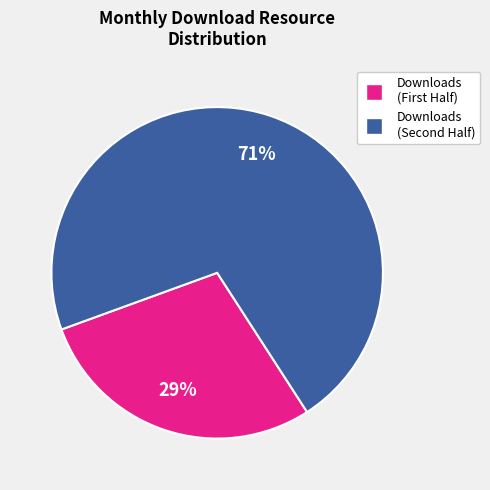

Rank the categories by value from highest to lowest.

Downloads (Second Half), Downloads (First Half)